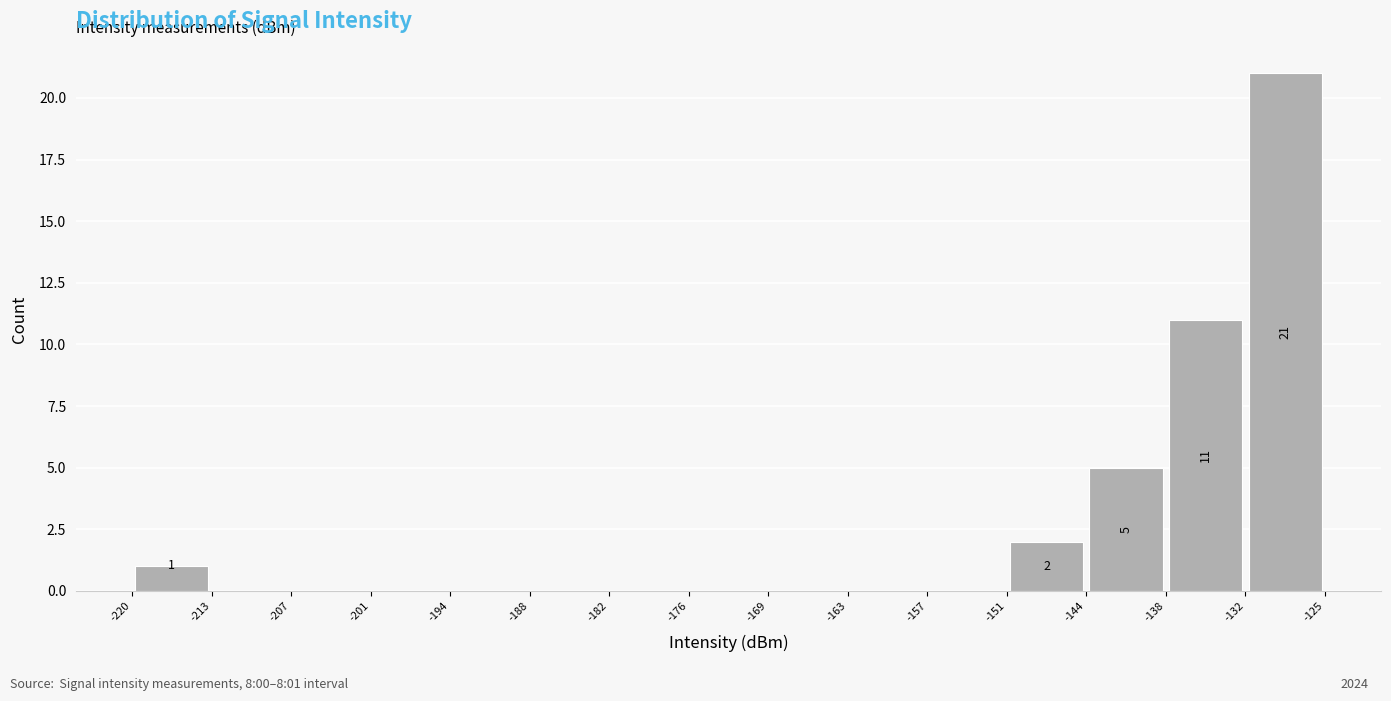

Which range on the x-axis has the tallest bar?

-132 to -125